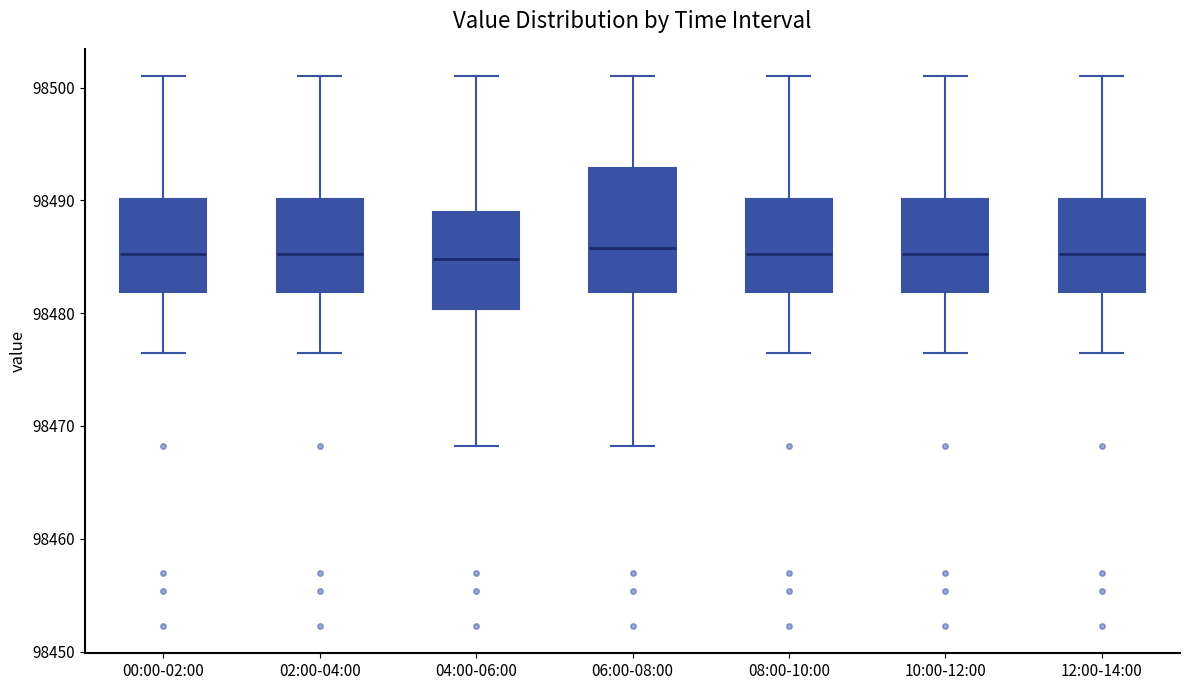

Which box is the tallest, from its lower edge to its upper edge?

06:00-08:00